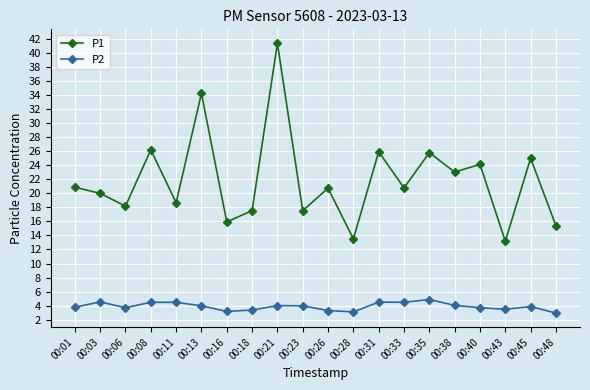

At which category is the sum across all series the highest?

00:21